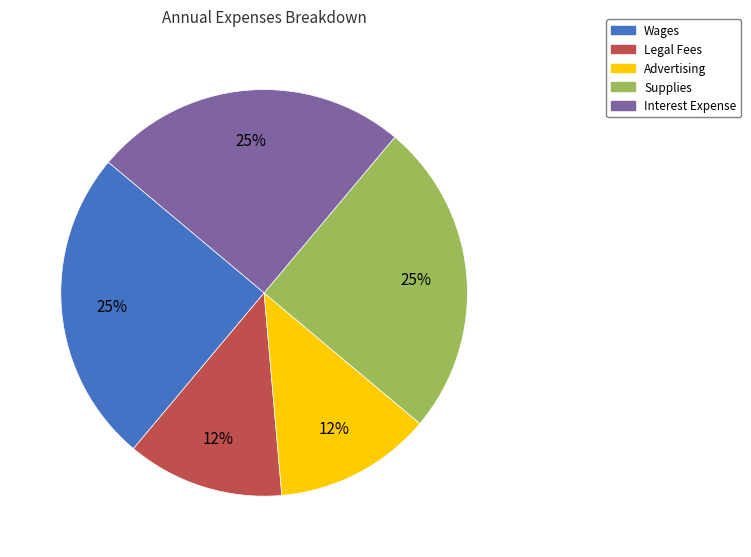

Which has a higher value, Legal Fees or Supplies?

Supplies